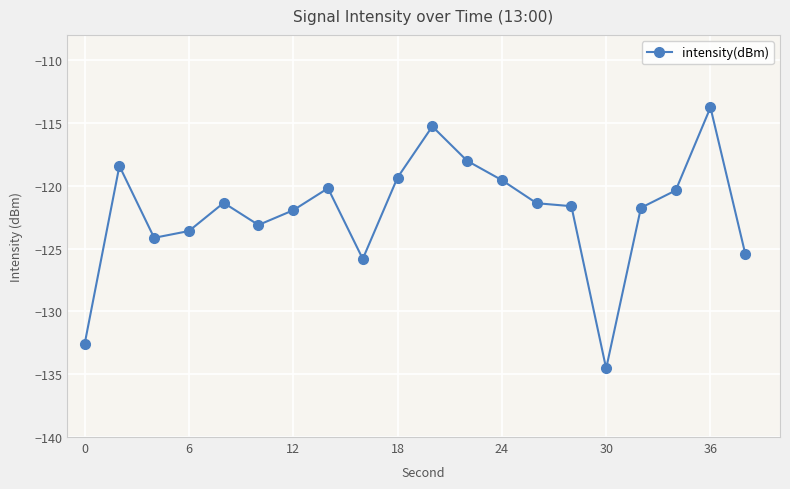

What is the greatest value displayed?

-113.8